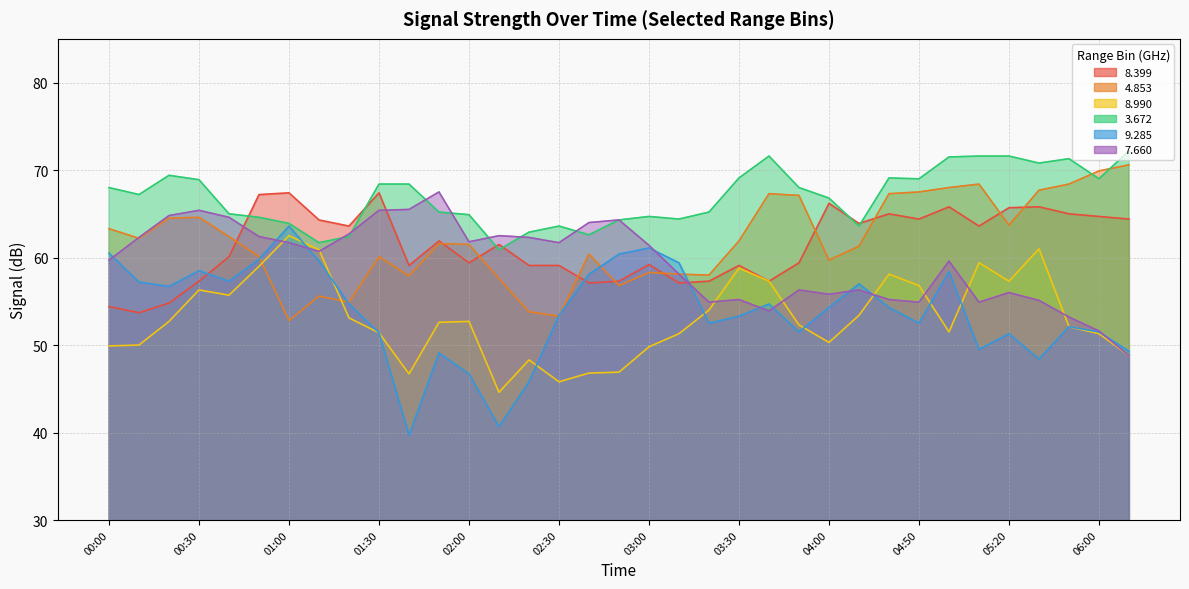

What position from the left is 02:50?

18